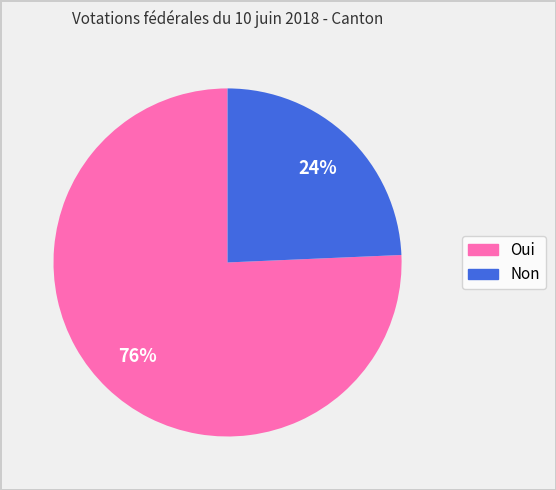

To the nearest percent, what is the combined percentage of Oui and Non?

100%